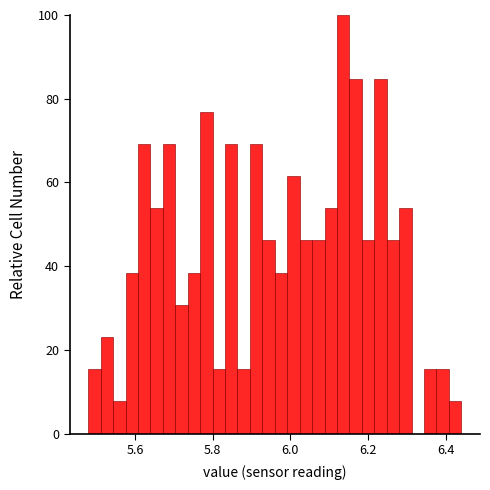

Read against the x-axis, roughly where is the centre of the tallest bar?

6.14